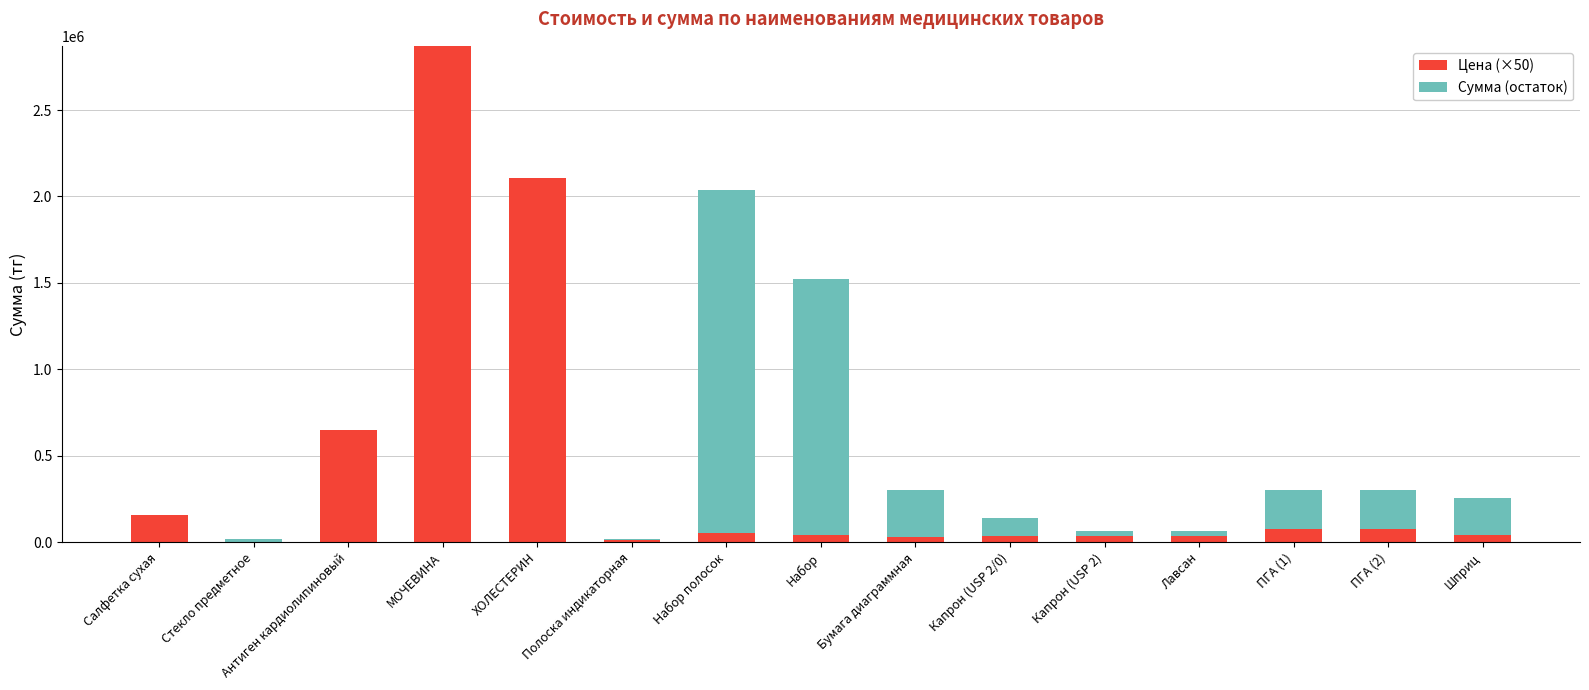

At which category is the sum across all series the highest?

МОЧЕВИНА